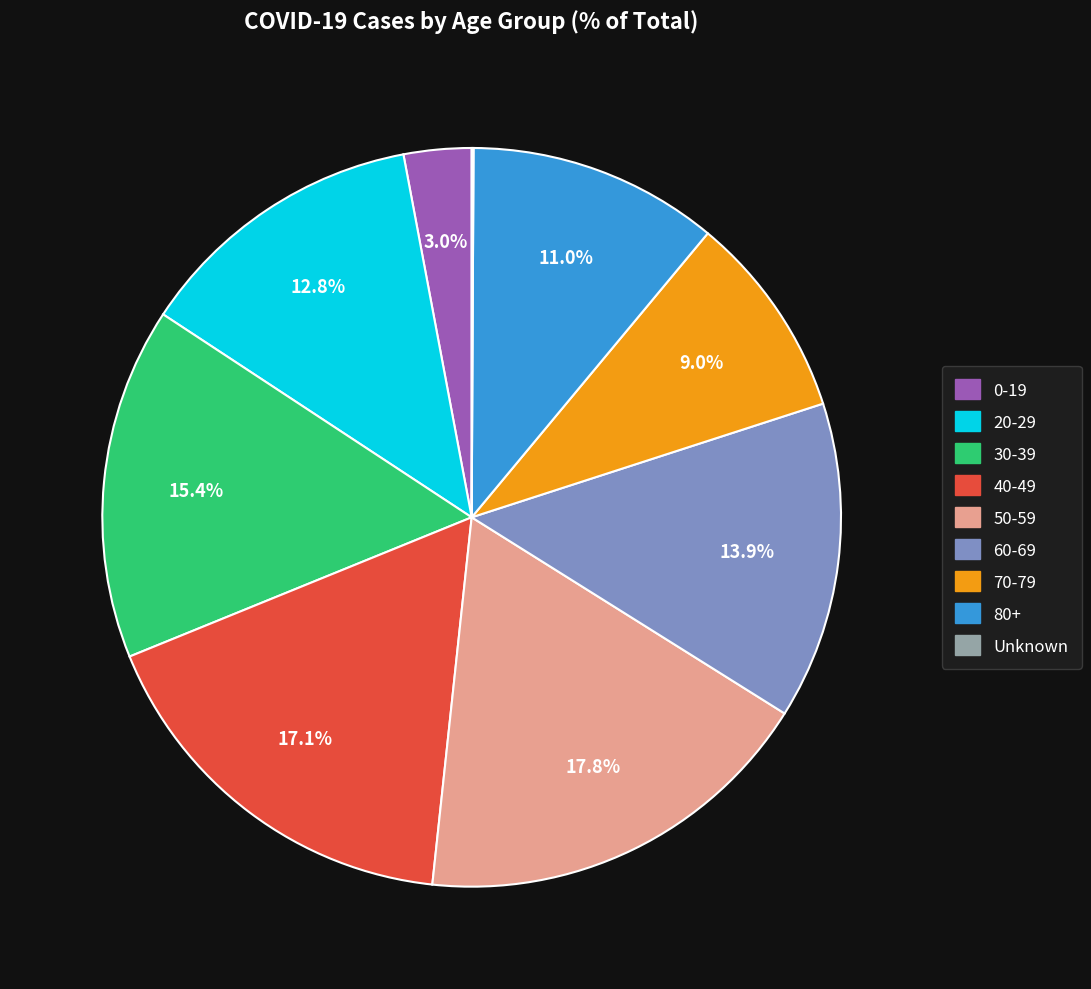

Between 60-69 and 50-59, which is larger?

50-59